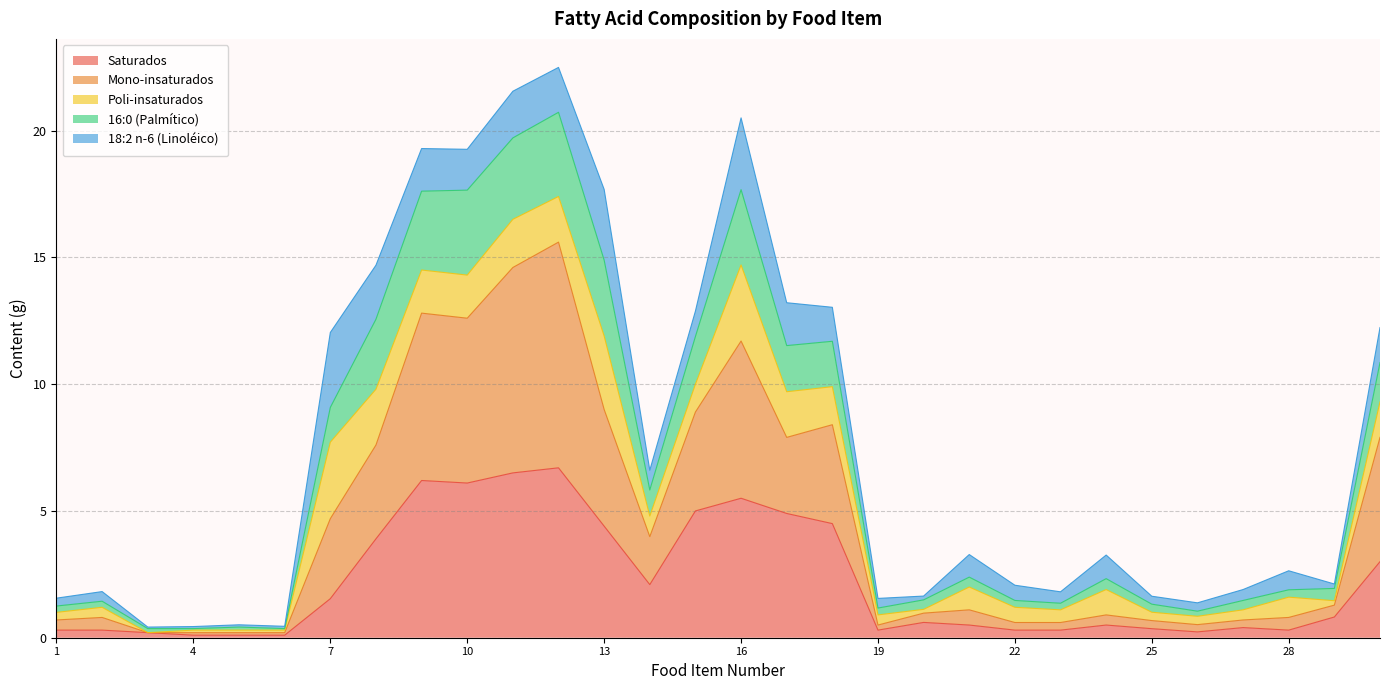

What is the highest value of the Saturados series?

6.7